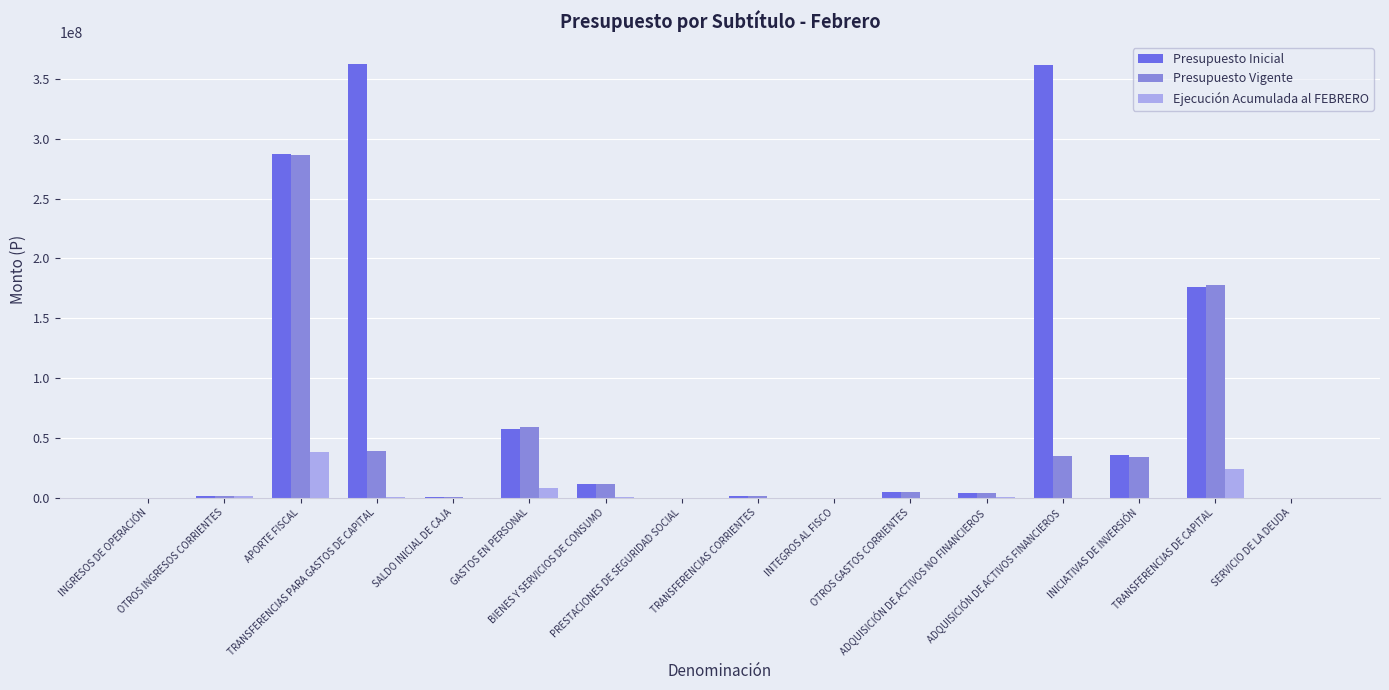

What is the total value across all series at SERVICIO DE LA DEUDA?

116799